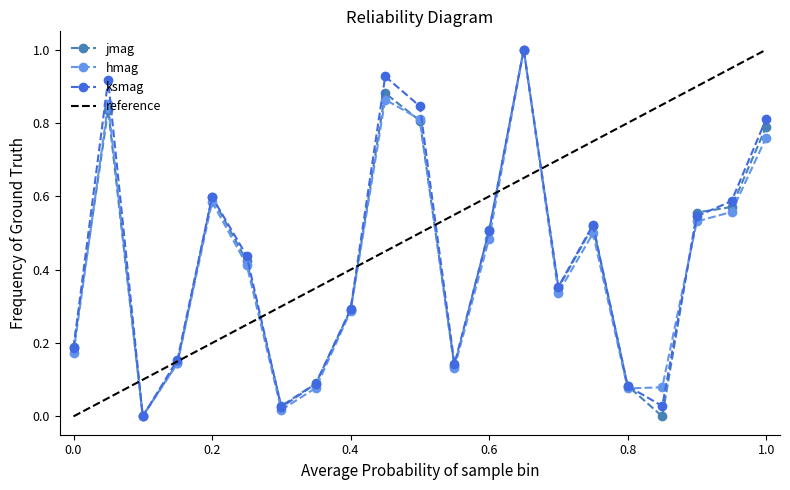

What is the maximum value shown in the chart?

1.0